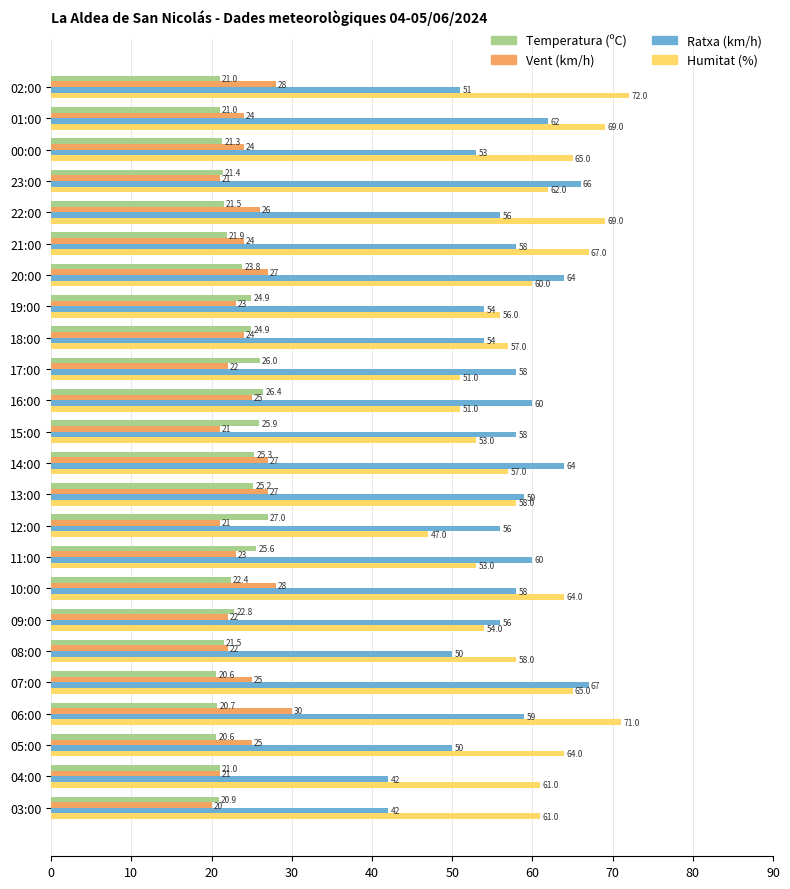

Which category has the highest value across all series?

02:00